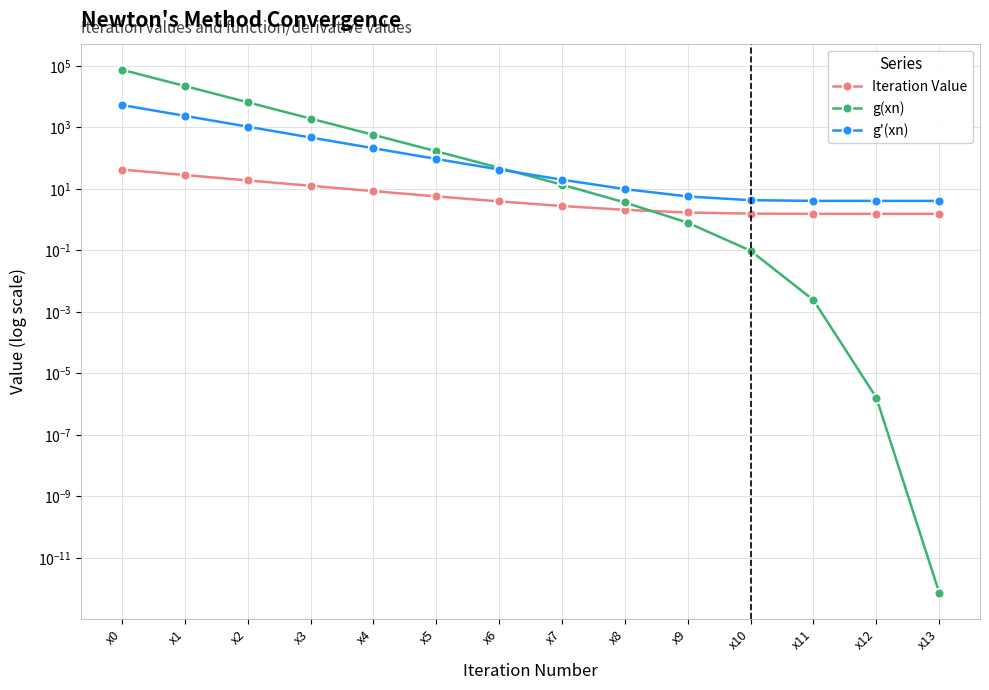

Reading right to left, extract all data points from this chart.

Iteration Value: 1.5	1.5	1.5	1.6	1.7	2.1	2.8	3.9	5.7	8.4	12.5	18.7	28.0	42.0
g(xn): 0.0	0.0	0.0	0.1	0.8	3.6	13.6	48.1	166.0	565.6	1917.5	6484.7	21905.9	73963.0
g'(xn): 4.0	4.0	4.0	4.3	5.6	9.8	19.7	42.4	93.3	208.0	465.9	1046.1	2351.6	5289.0